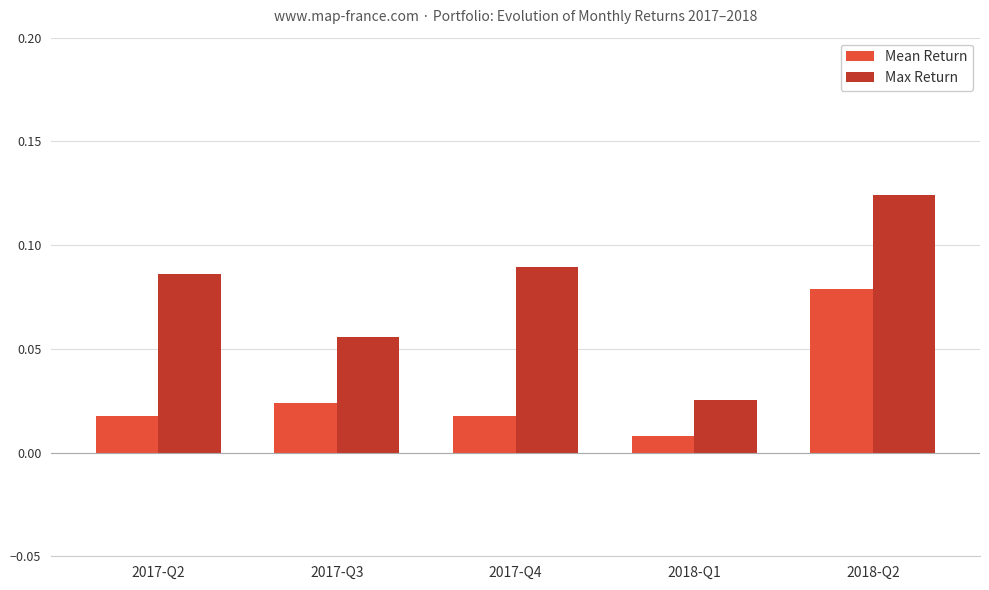

Is the value of Max Return at 2017-Q3 greater than the value of Mean Return at 2017-Q4?

Yes